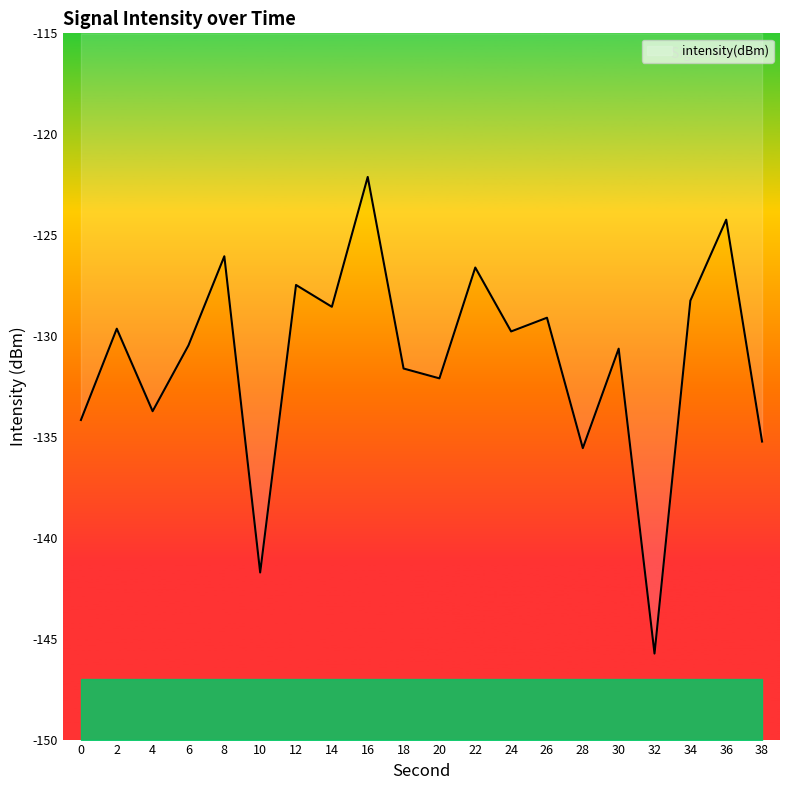

What is the difference between the second highest and minimum values?

21.5